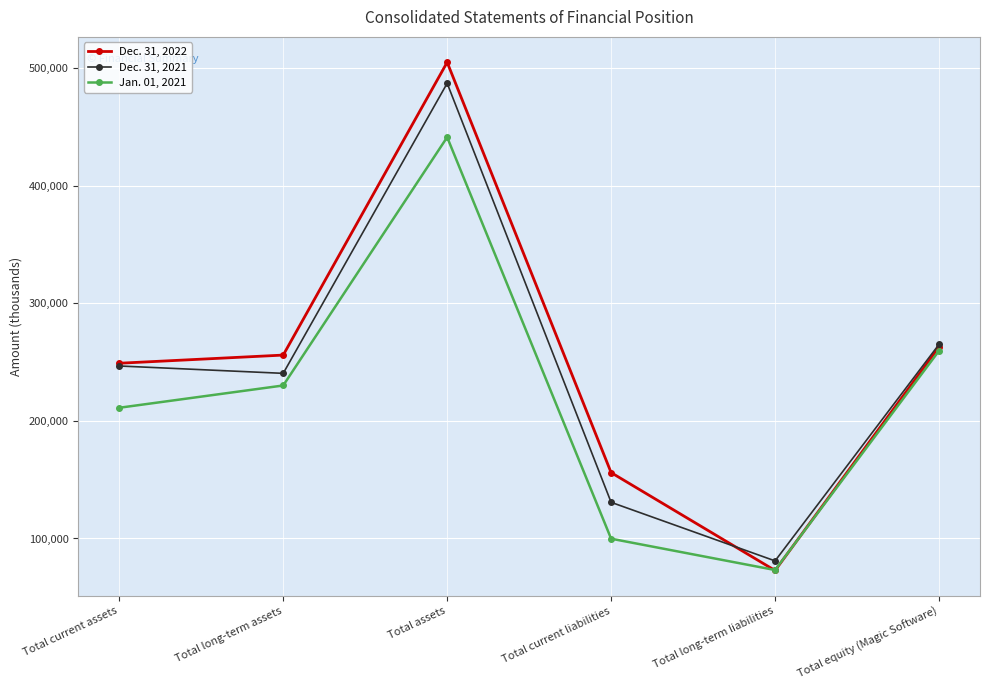

At which category does Dec. 31, 2022 reach its first local valley?

Total long-term liabilities